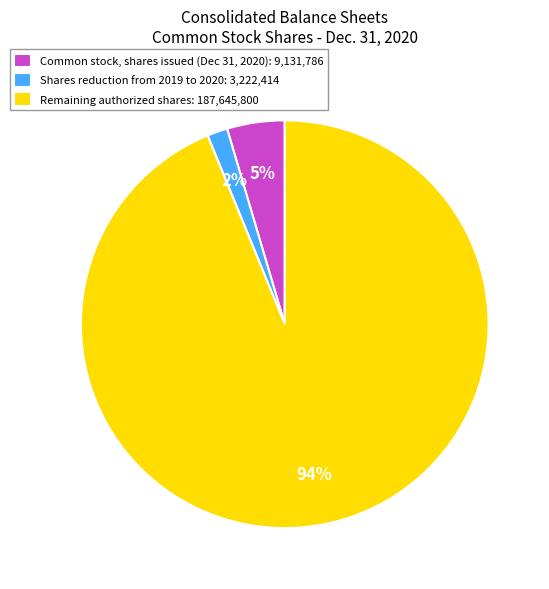

Which has a higher value, Shares reduction from 2019 to 2020: 3,222,414 or Common stock, shares issued (Dec 31, 2020): 9,131,786?

Common stock, shares issued (Dec 31, 2020): 9,131,786